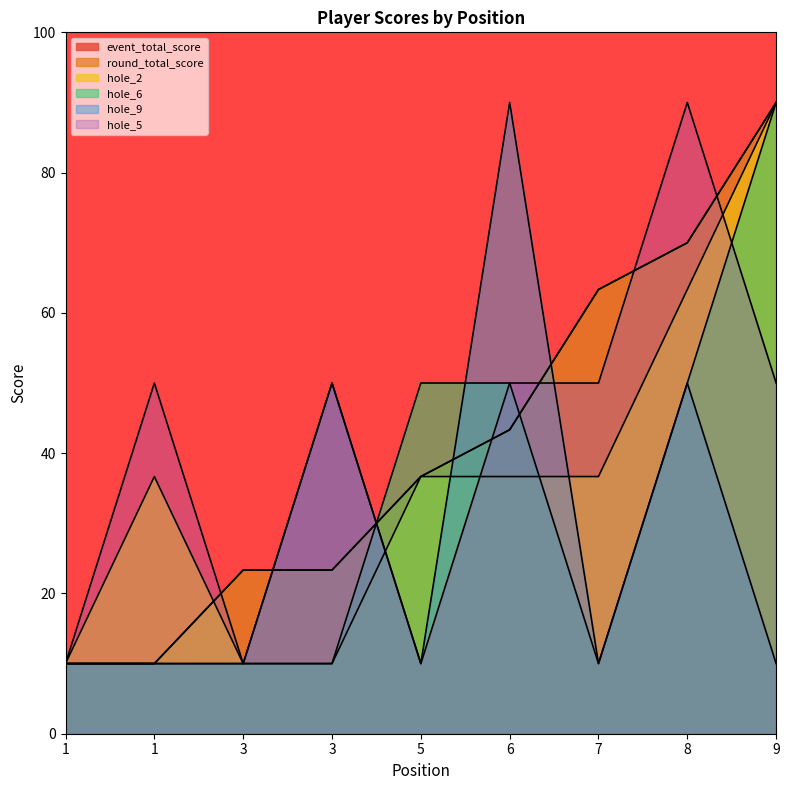

Is it true that hole_5 equals 10.0 at 1?

True